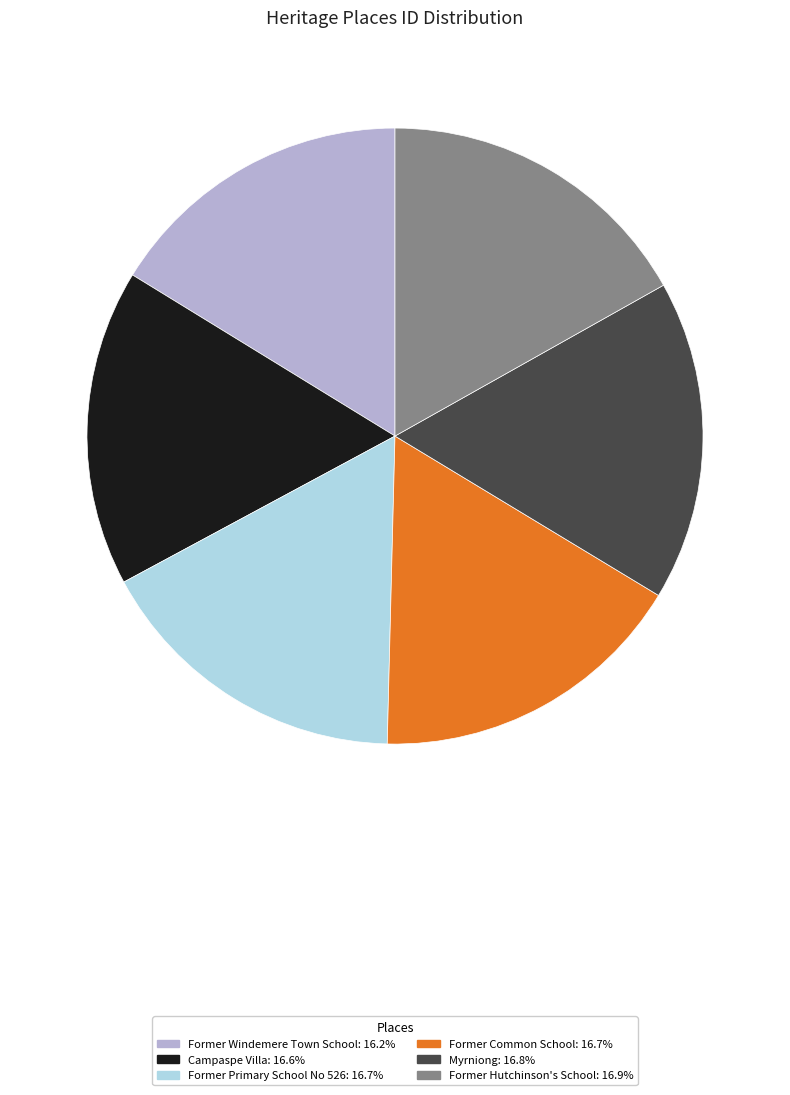

The Campaspe Villa slice represents 3% of the pie. True or false?

False